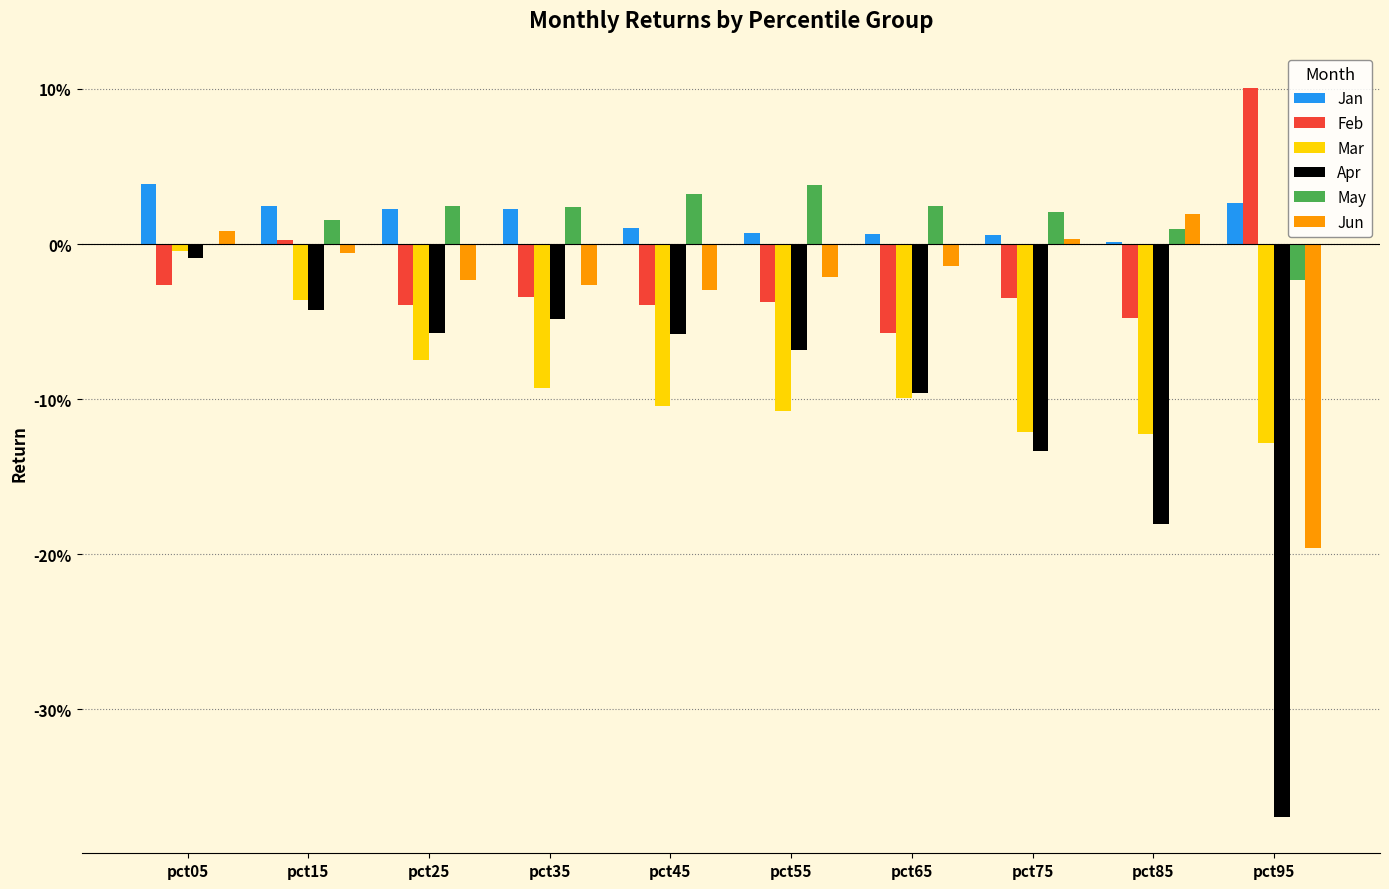

Does the chart contain stacked bars?

No